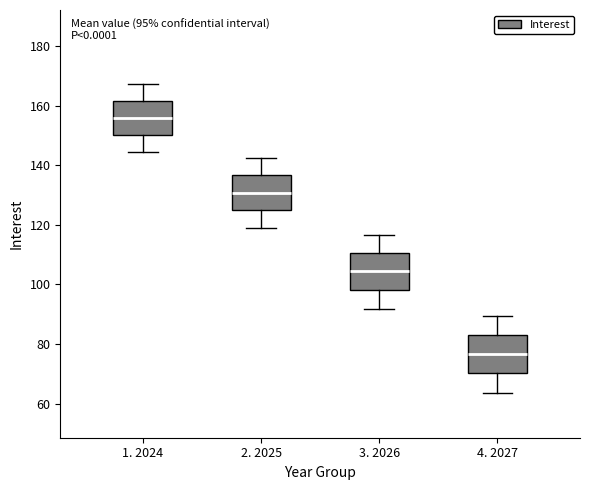

Which box's median line is the lowest?

4. 2027